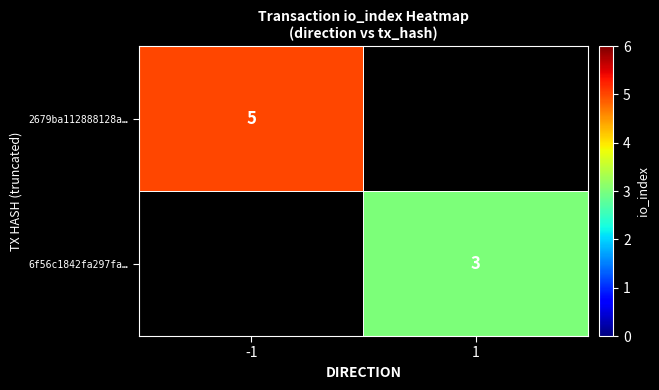

The value of 2679ba112888128a… at -1 is 5. True or false?

True